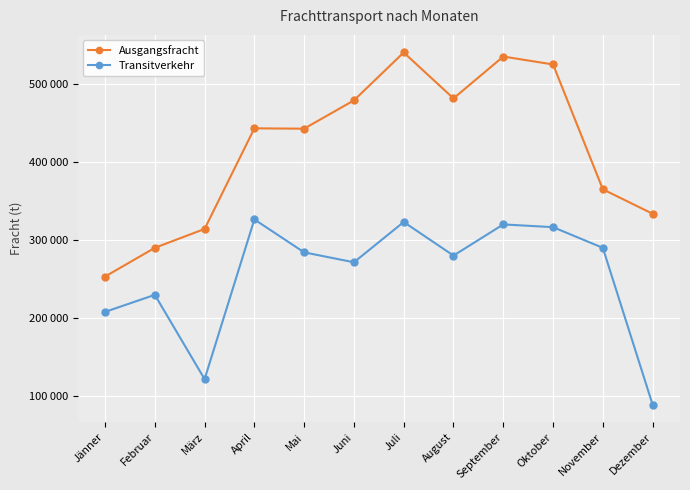

The value of Ausgangsfracht at November is 545300. True or false?

False